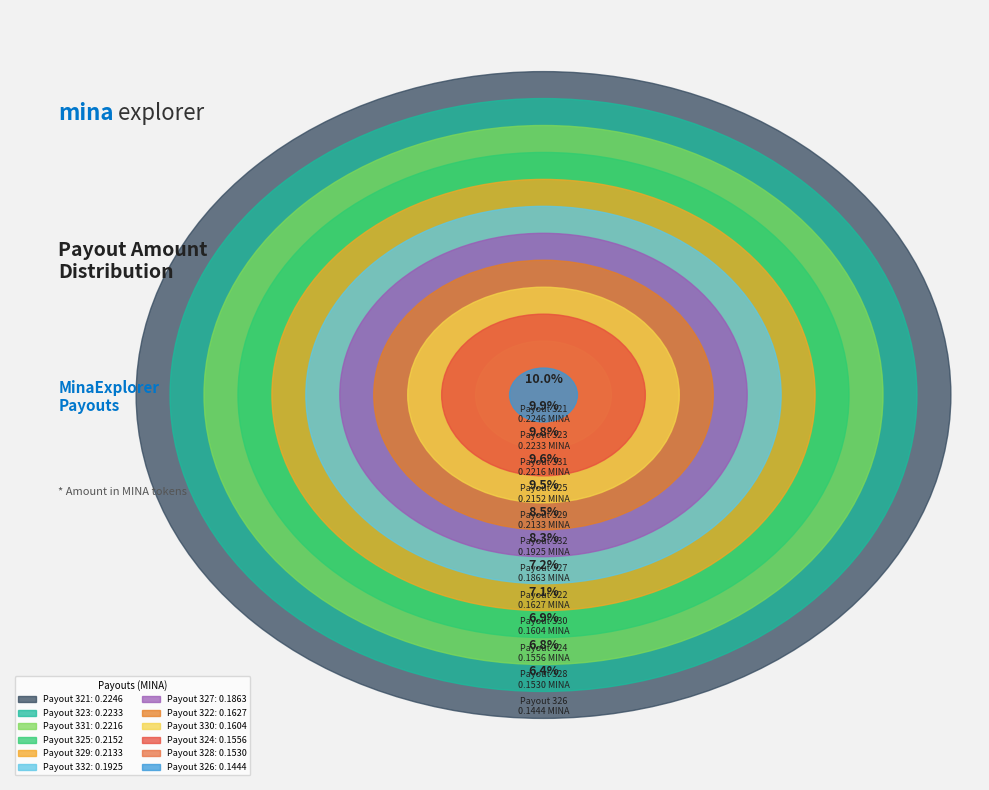

Which has a higher value, Payout 330 or Payout 321?

Payout 321